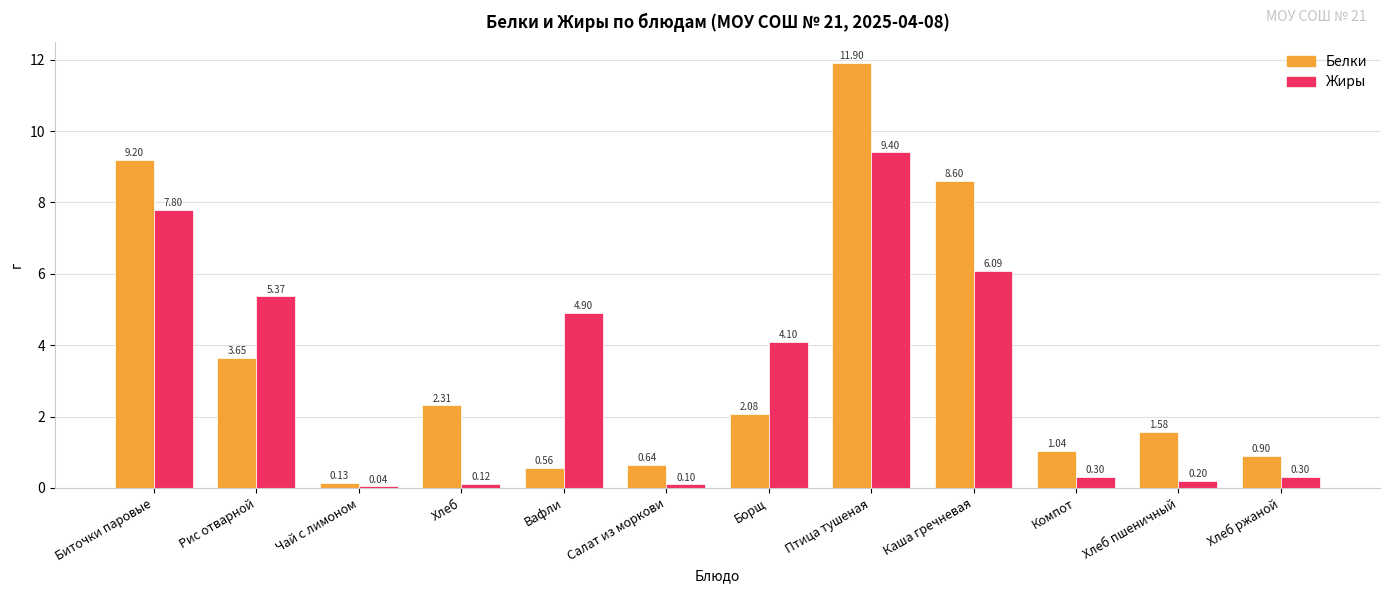

How many data points in Жиры are less than 4?

6